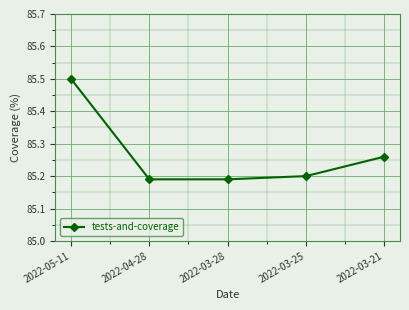

What is the label of the 3rd point from the right?

2022-03-28